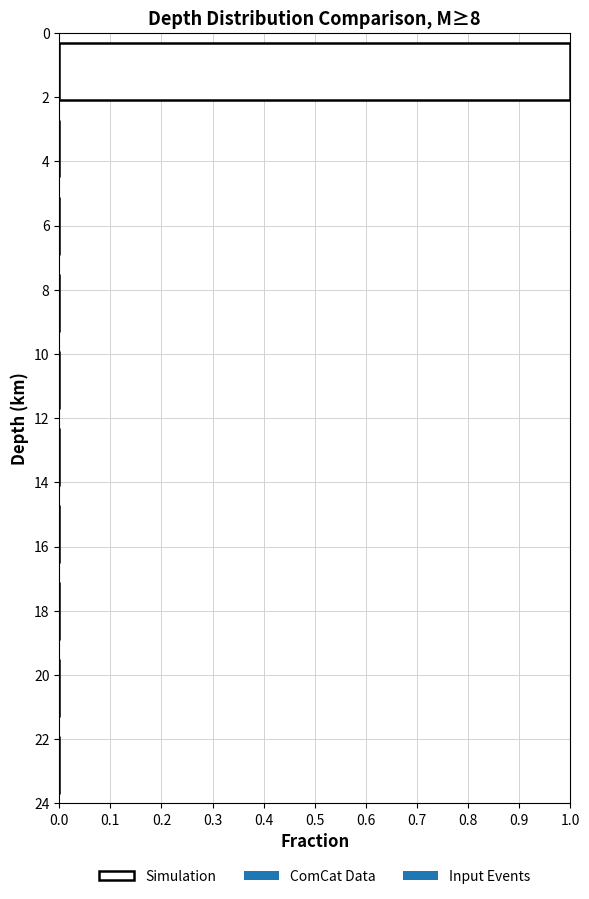

Reading bottom to top, list all the values displayed in this chart.

22=0	20=0	18=0	16=0	14=0	10=0	8=0	6=0	4=0	2=1